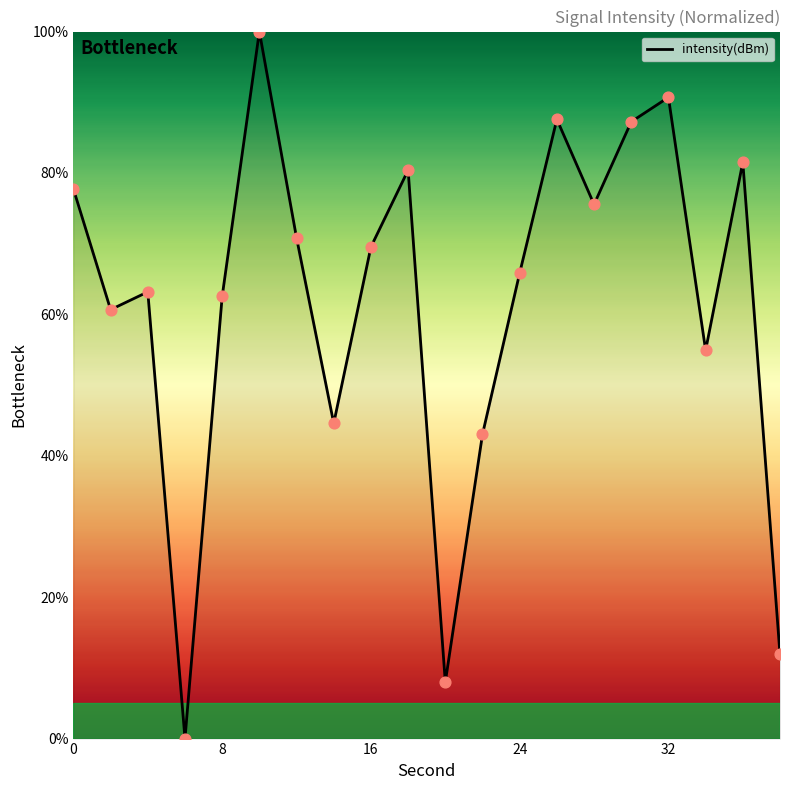

What is the maximum value shown in the chart?

100.0